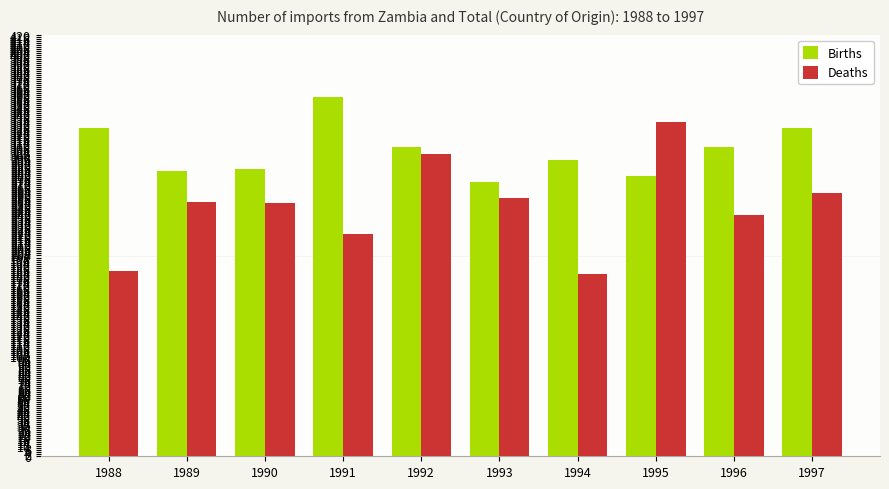

Which series has the largest total across all categories?

Births